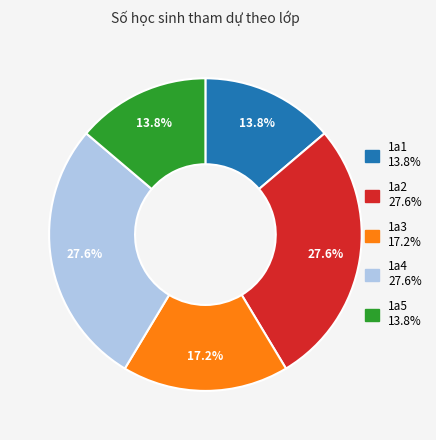

Is 1a5 the majority of the pie?

No